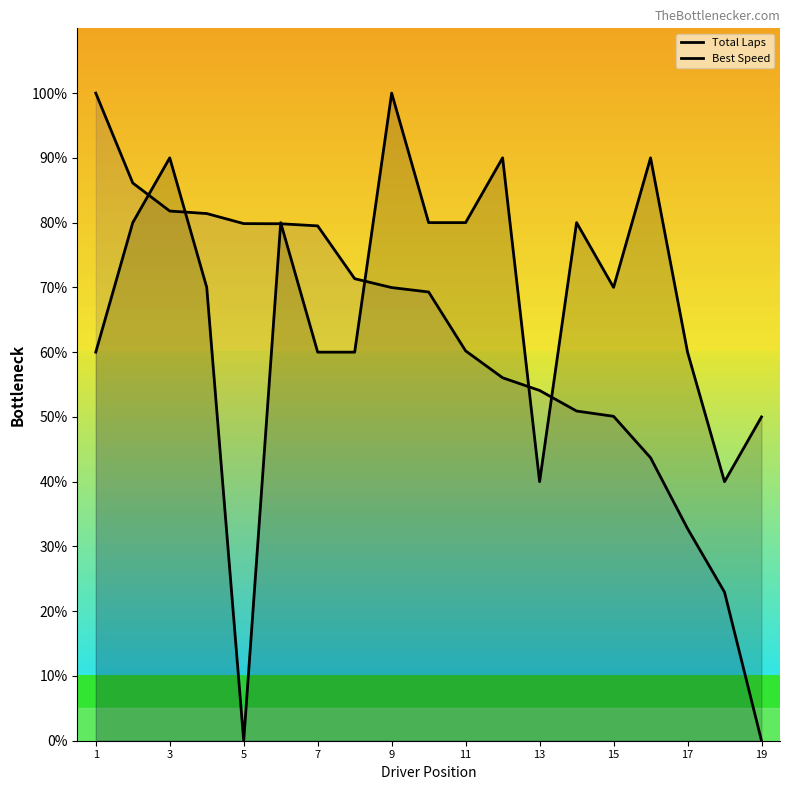

Rank the series at 15 from highest to lowest value.

Best Speed, Total Laps